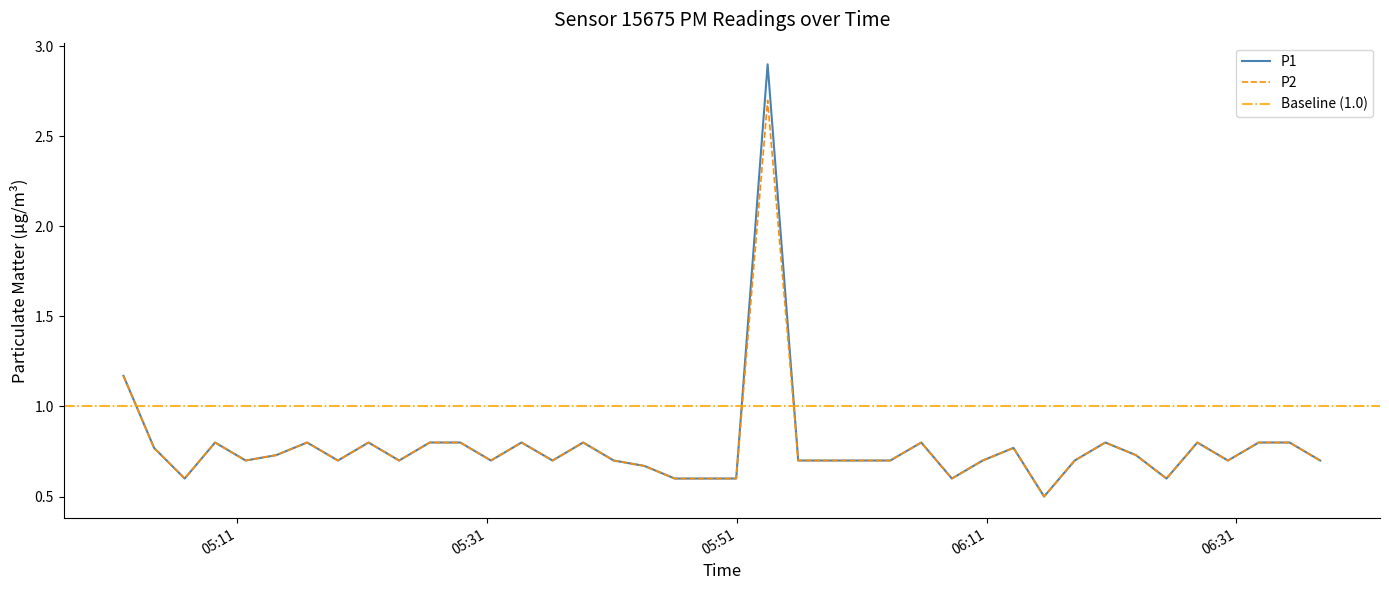

What is the lowest value of the P1 series?

0.5